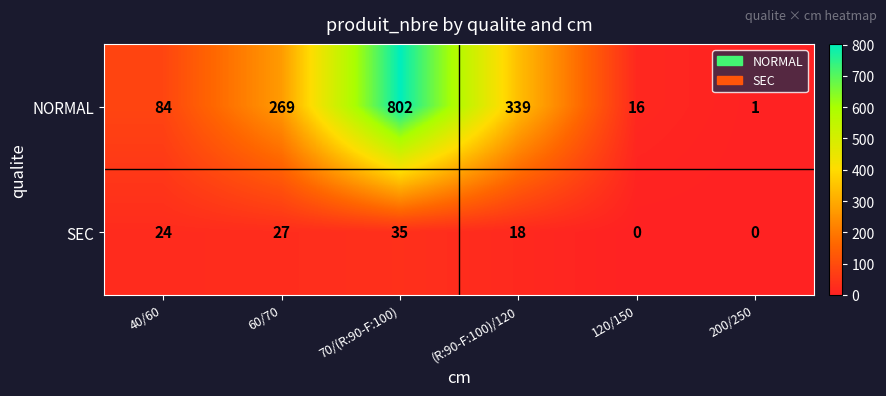

Where is SEC nearest to the value 17?

(R:90-F:100)/120